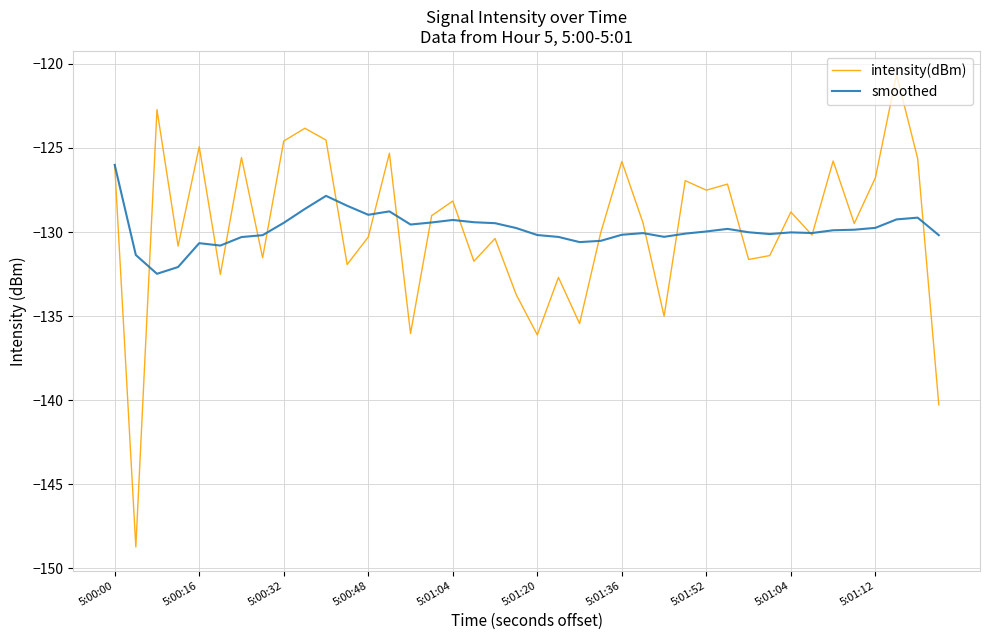

What is the smallest value displayed?

-148.7